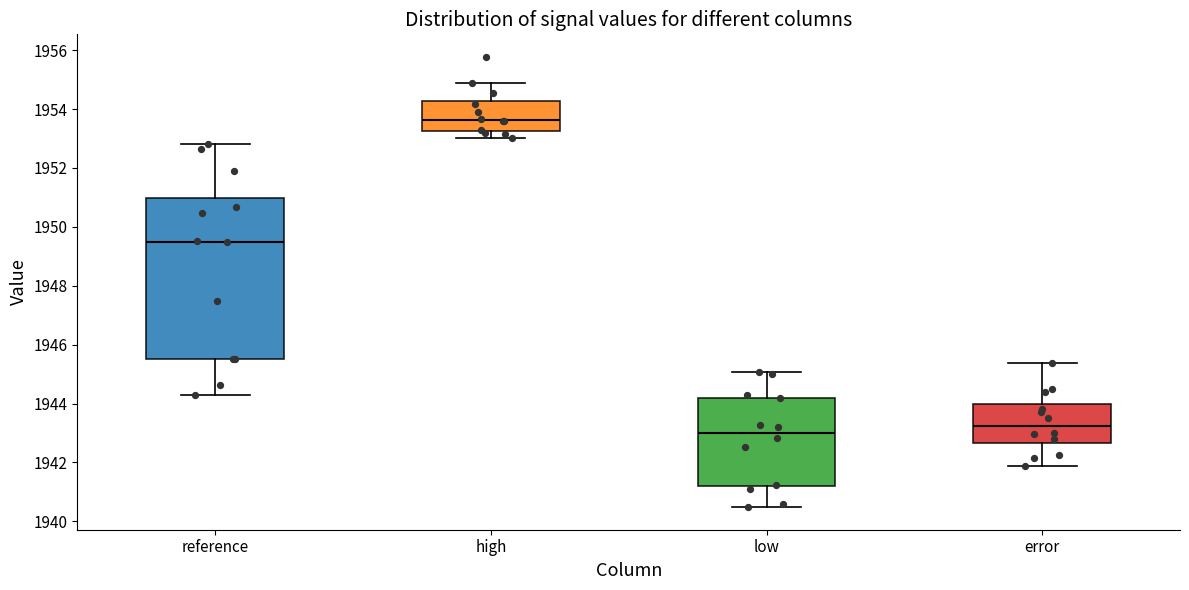

Reading left to right, read every box against the y-axis: the position of its median line, the range the box covers, and the ends of its whiskers. The values are not printed on the chart, so give them approximately, as read against the axis.

reference: median 1949.4, box 1945.4 to 1951.0, whiskers 1944.2 to 1952.8
high: median 1953.6, box 1953.2 to 1954.2, whiskers 1953.0 to 1954.8
low: median 1943.0, box 1941.2 to 1944.2, whiskers 1940.4 to 1945.0
error: median 1943.2, box 1942.6 to 1944.0, whiskers 1941.8 to 1945.4